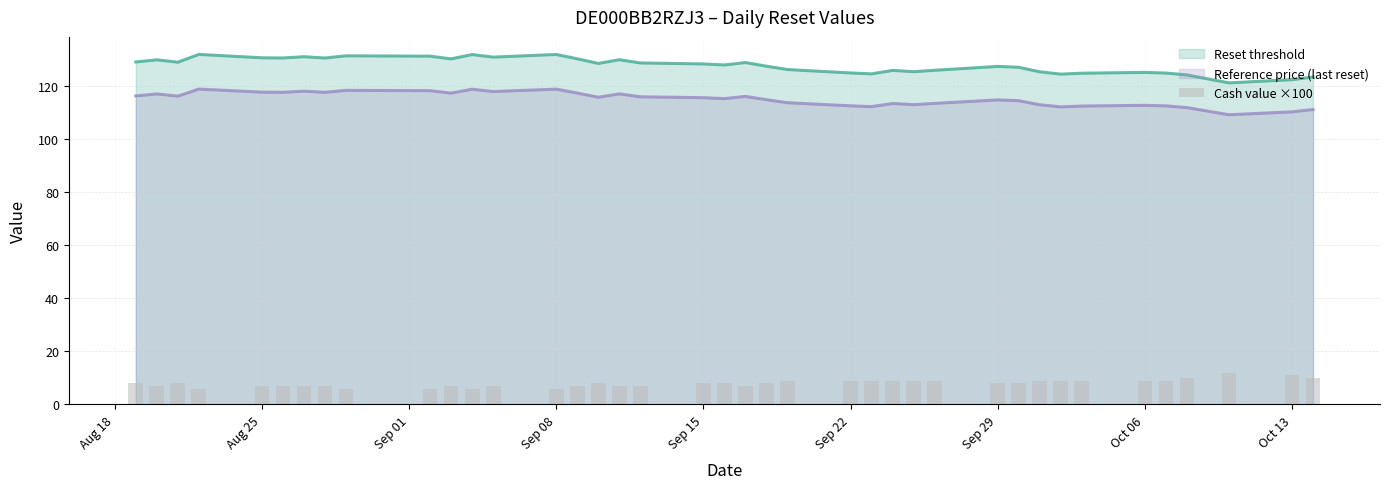

True or false: Reset threshold and Reference price (last reset) cross at least once.

False